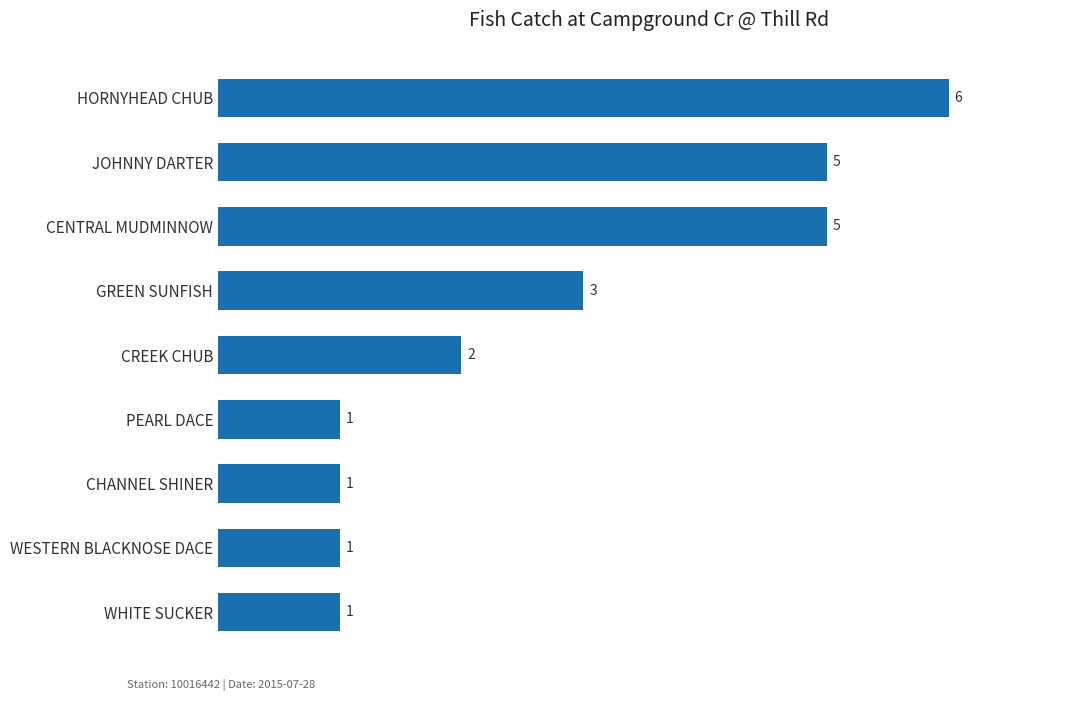

What is the sum of all values?

25